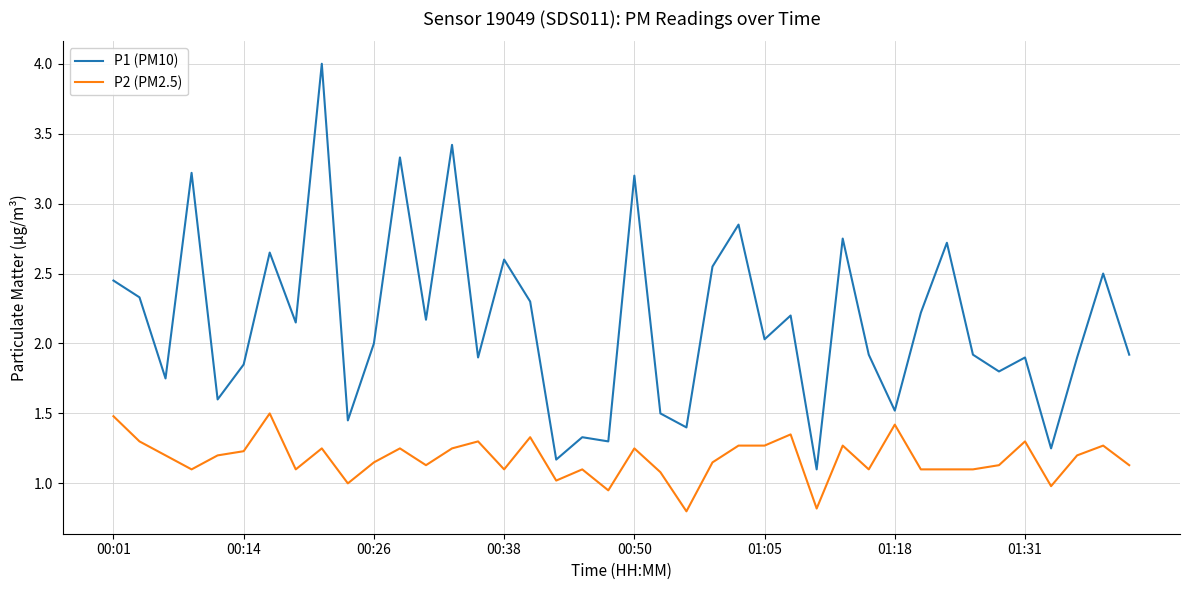

True or false: P1 (PM10) and P2 (PM2.5) cross at least once.

False